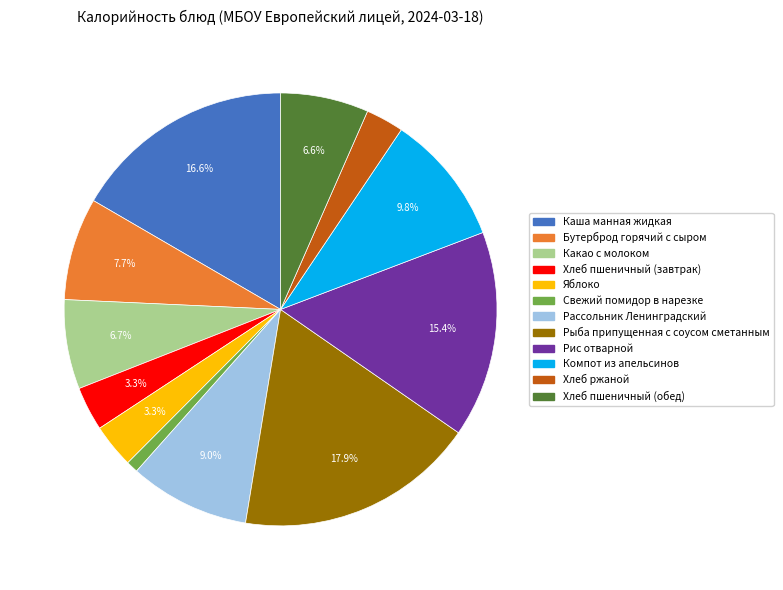

What is the ratio of the value at Хлеб пшеничный (завтрак) to the value at Хлеб пшеничный (обед)?

0.5